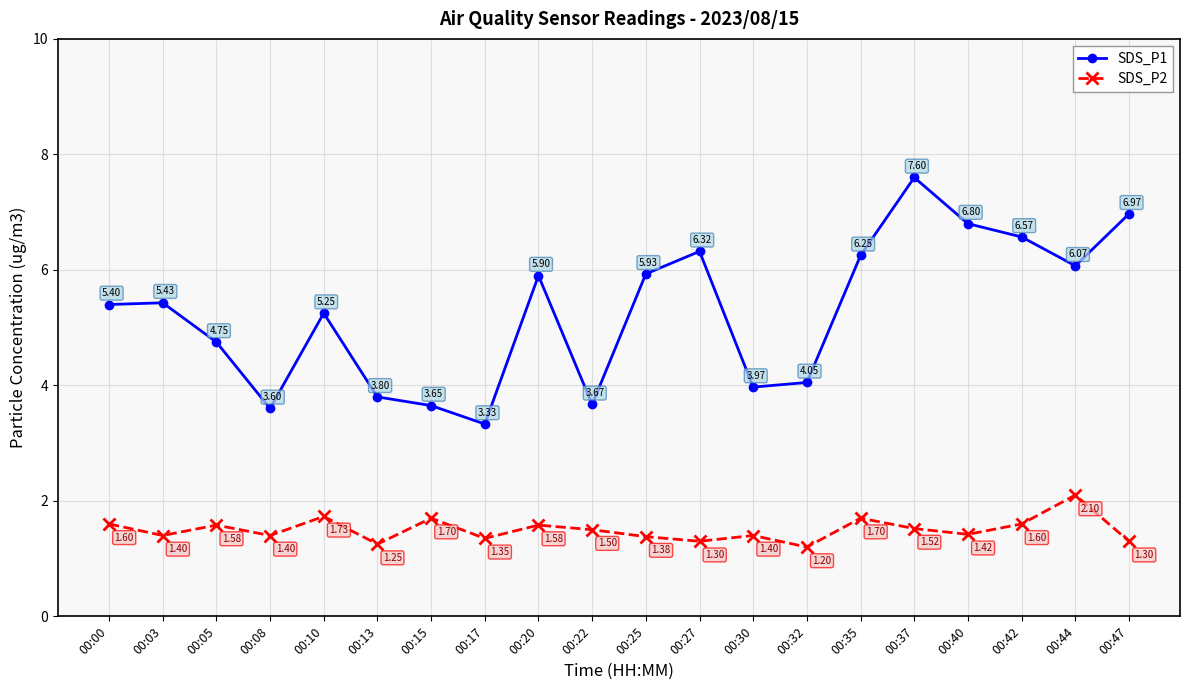

What are all the series names shown in the legend?

SDS_P1, SDS_P2